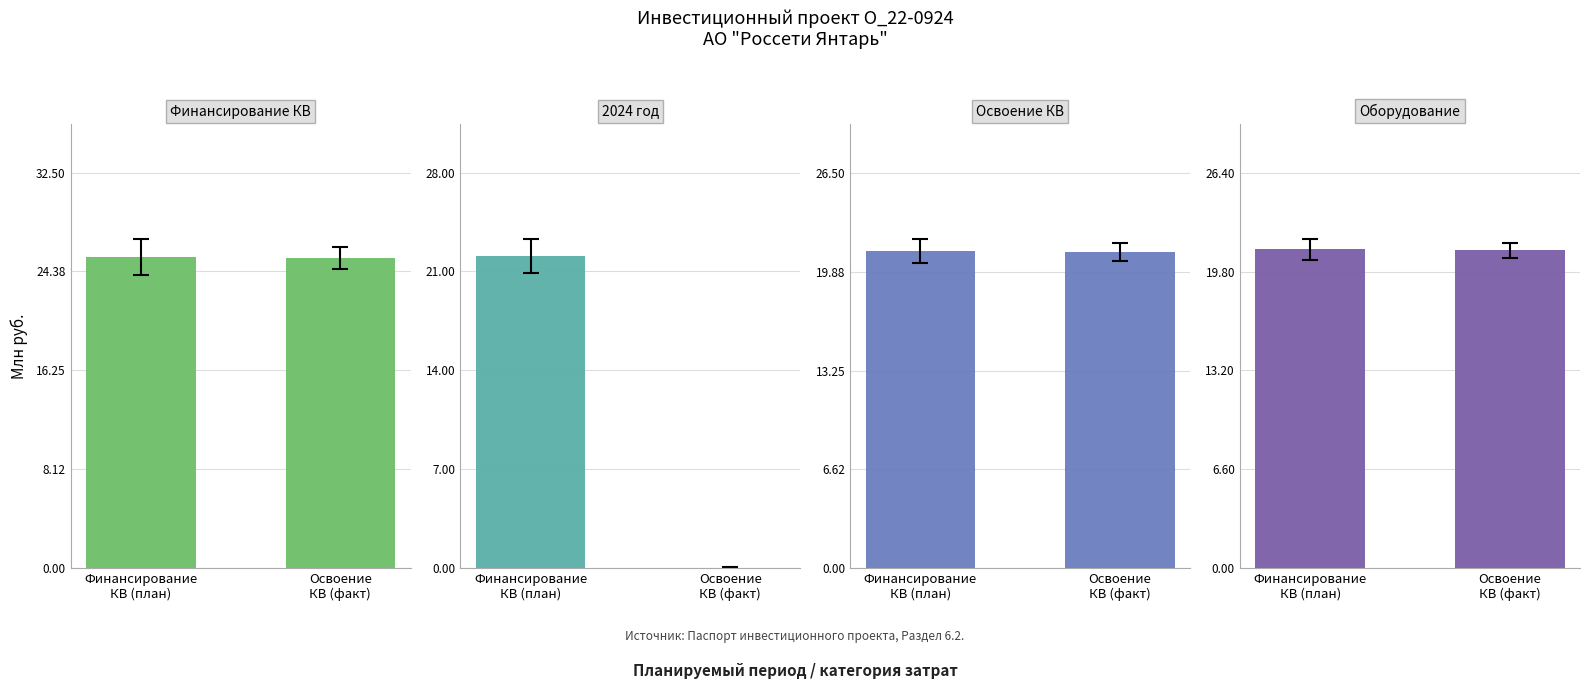

At which label does 2024 год first exceed 22?

Финансирование
КВ (план)